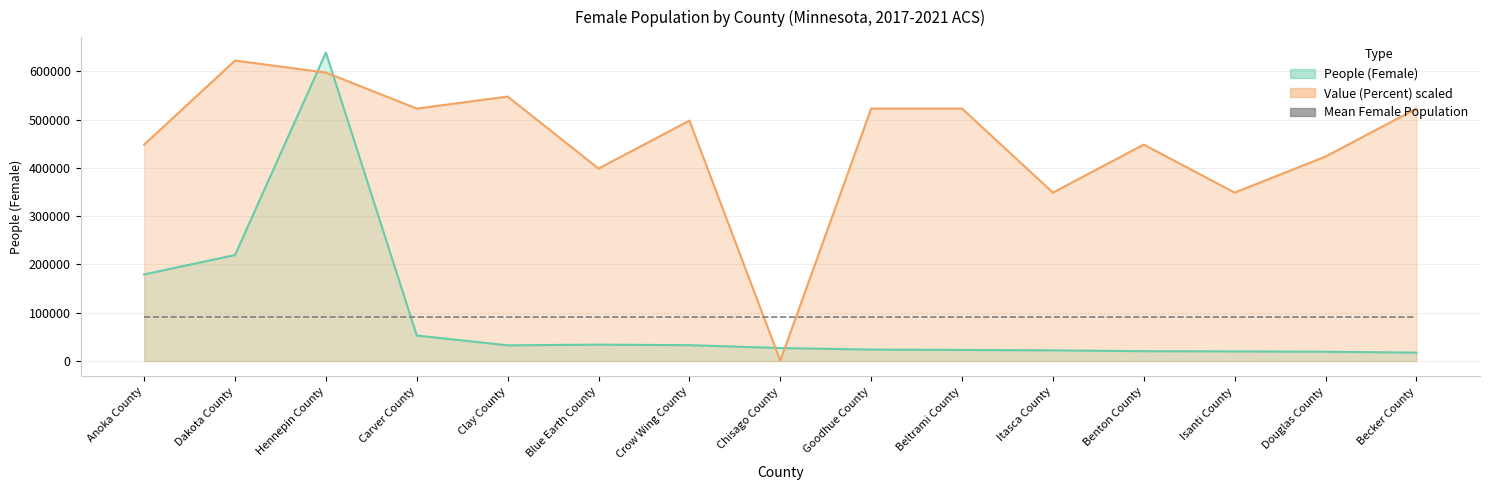

What is the approximate value of People (Female) at Isanti County?

20031.0